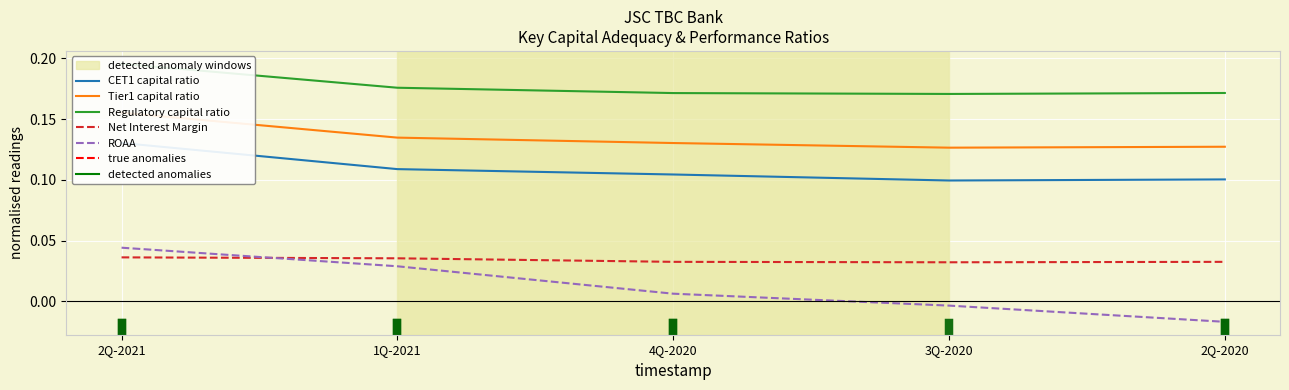

Between 2Q-2021 and 2Q-2020, which is larger?

2Q-2021